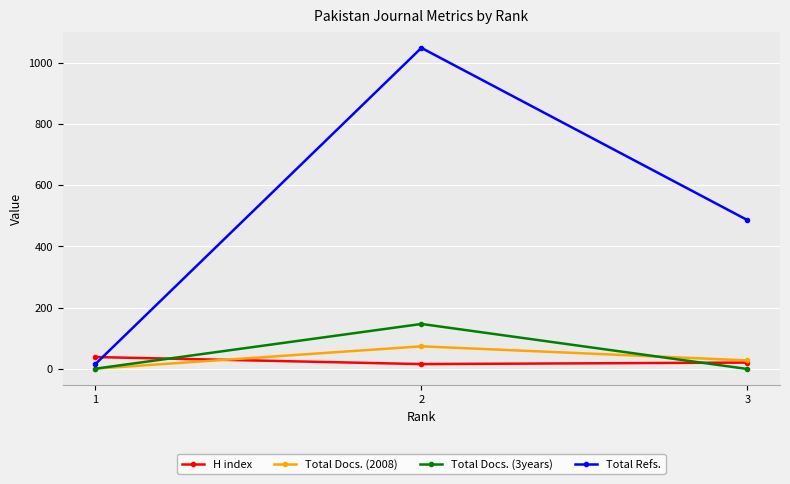

Which series changed the most between 2 and 3?

Total Refs.